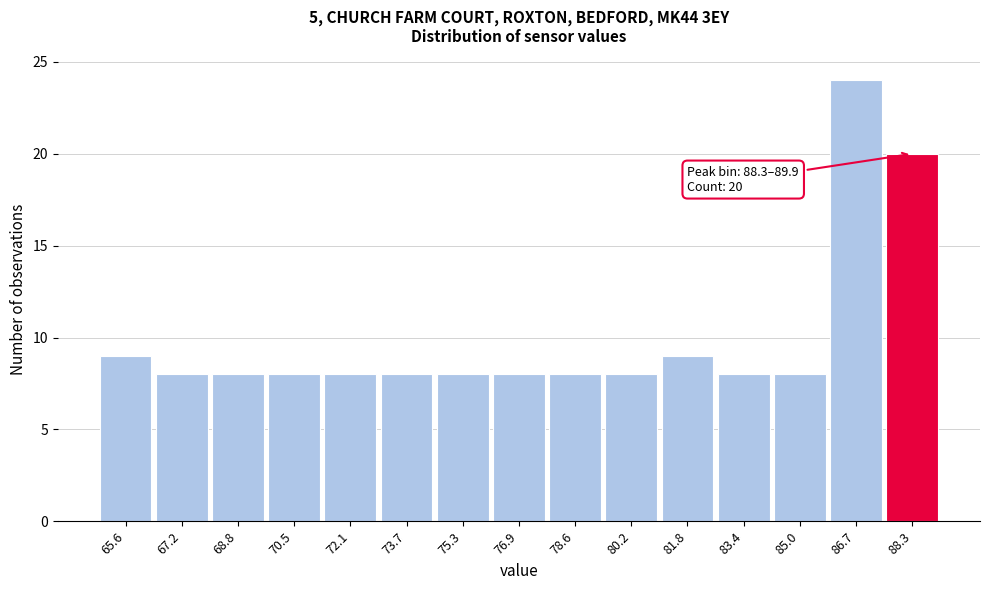

Reading right to left, what are all the values shown in this chart?

88.3=20	86.7=24	85.0=8	83.4=8	81.8=9	80.2=8	78.6=8	76.9=8	75.3=8	73.7=8	72.1=8	70.5=8	68.8=8	67.2=8	65.6=9